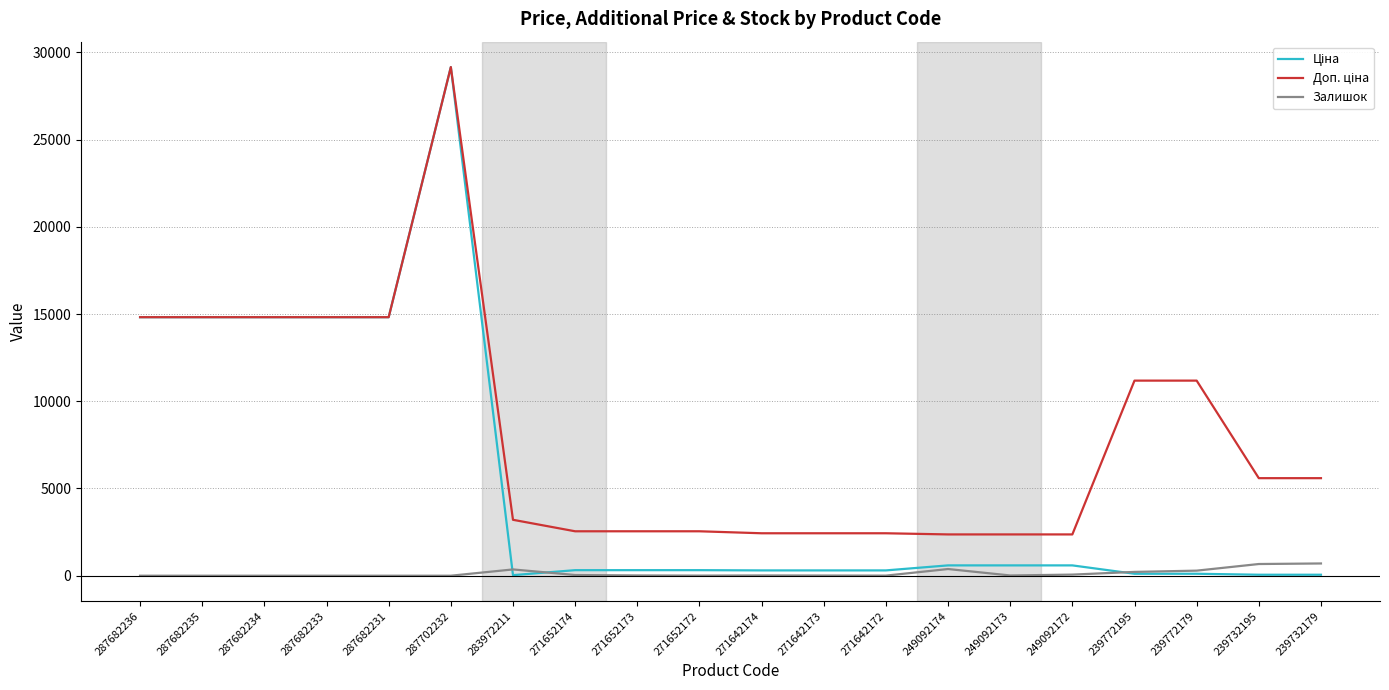

What is the total value across all series at 287682231?

29635.2